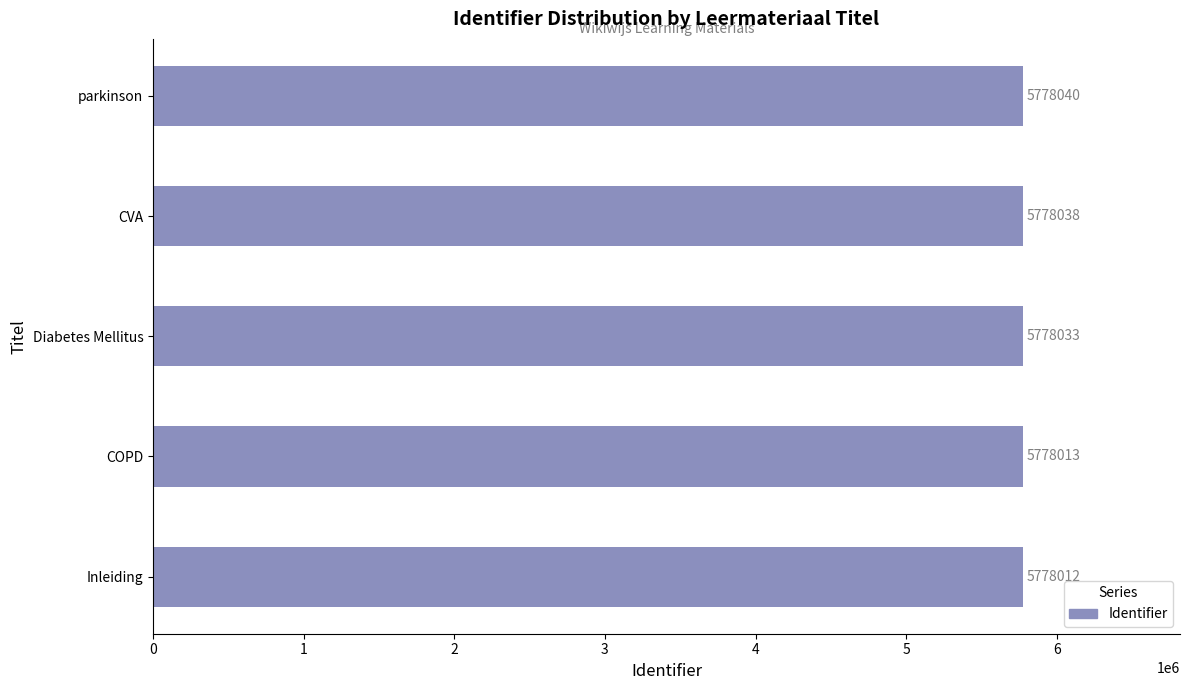

How many values are below 5778033?

2